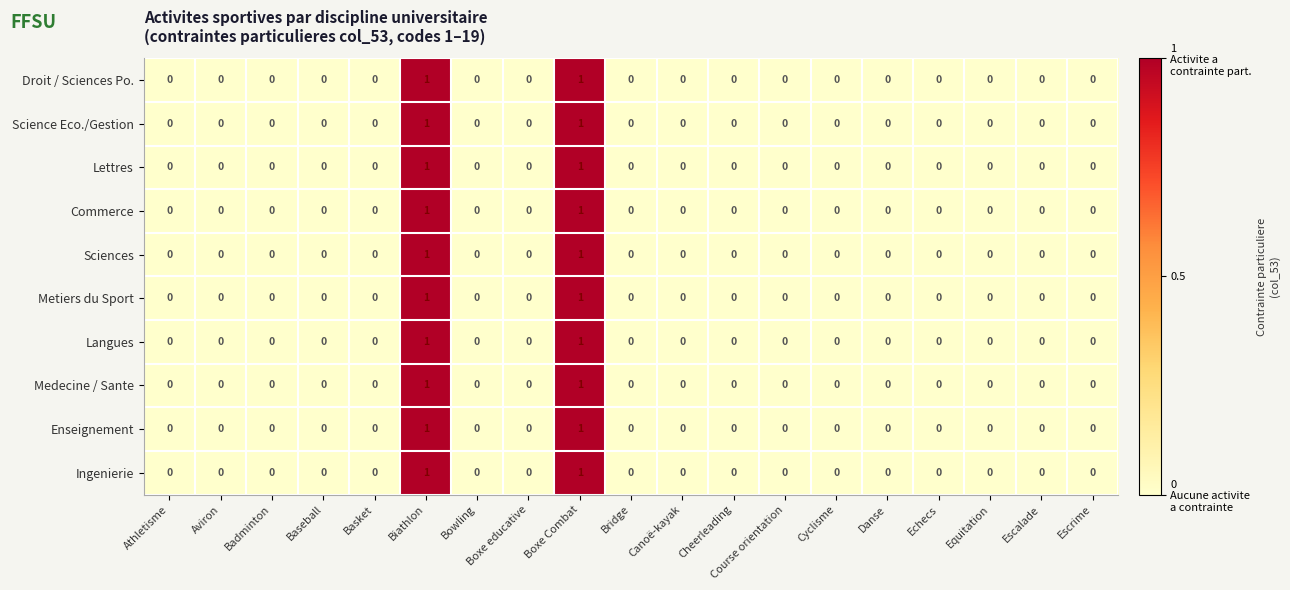

How many Science Eco./Gestion values are between 0 and 1?

19